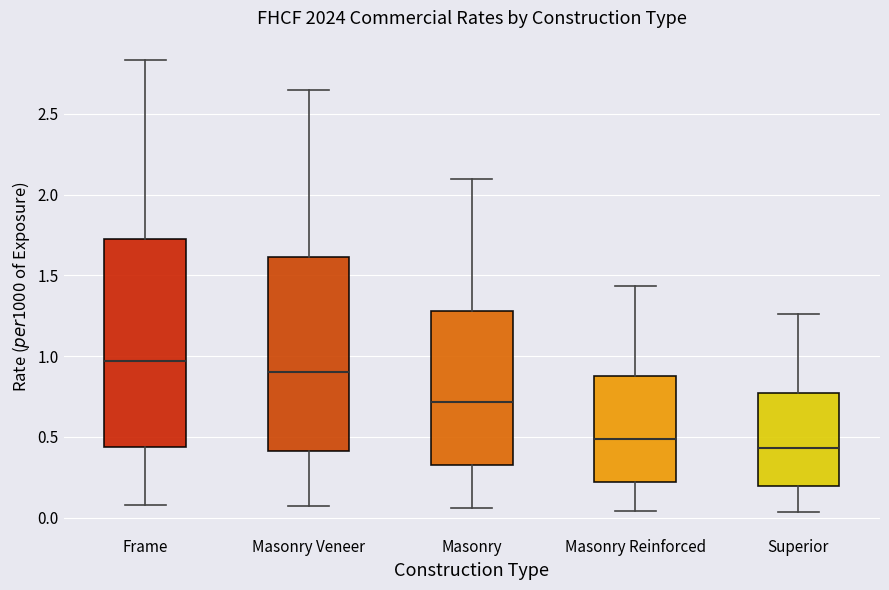

Reading left to right, read every box against the y-axis: the position of its median line, the range the box covers, and the ends of its whiskers. The values are not printed on the chart, so give them approximately, as read against the axis.

Frame: median 0.95, box 0.45 to 1.75, whiskers 0.10 to 2.85
Masonry Veneer: median 0.90, box 0.40 to 1.60, whiskers 0.05 to 2.65
Masonry: median 0.70, box 0.35 to 1.30, whiskers 0.05 to 2.10
Masonry Reinforced: median 0.50, box 0.20 to 0.85, whiskers 0.05 to 1.45
Superior: median 0.45, box 0.20 to 0.75, whiskers 0.05 to 1.25